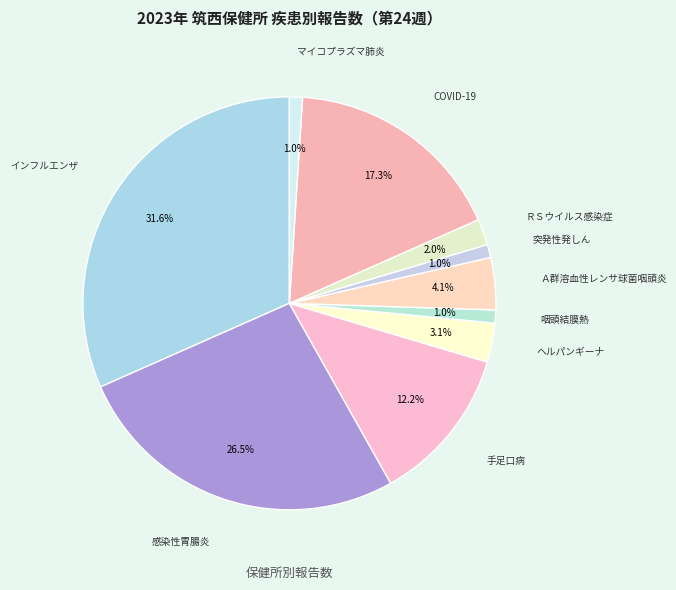

How many segments does this pie chart have?

10